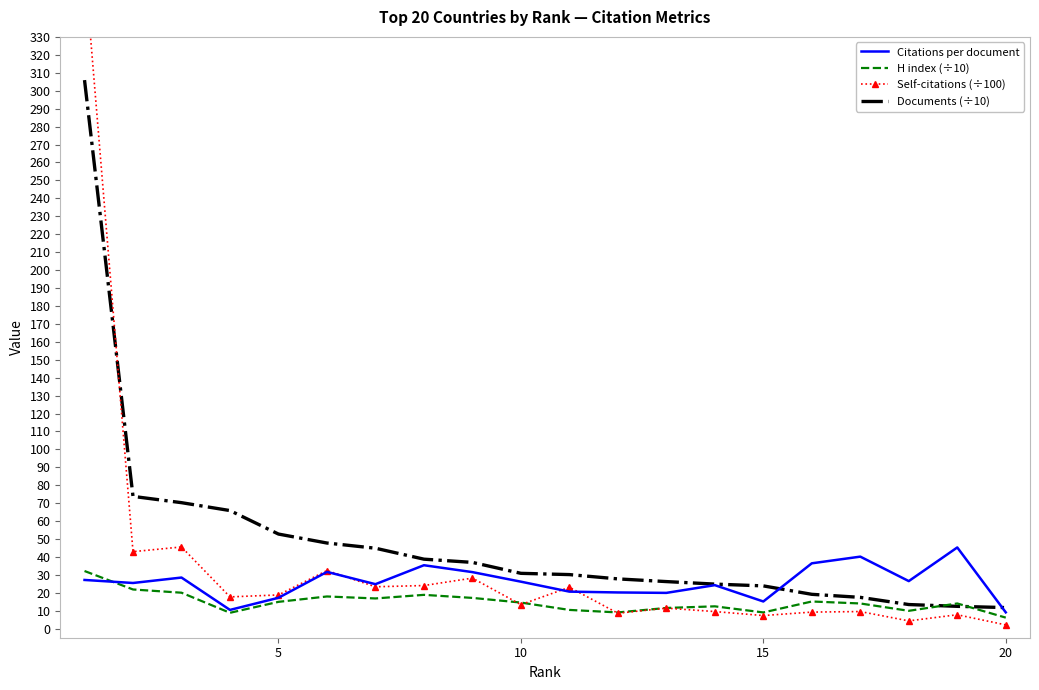

Which series has the largest total across all categories?

Documents (÷10)